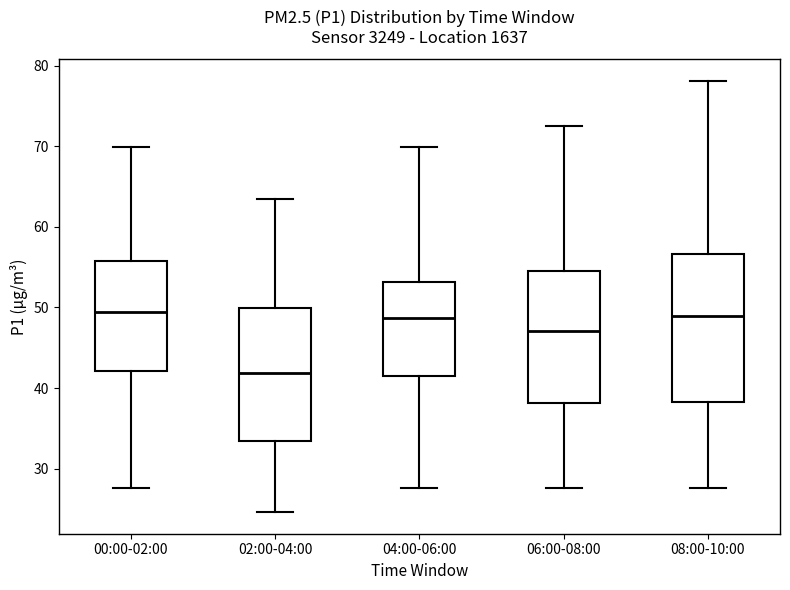

Reading left to right, read every box against the y-axis: the position of its median line, the range the box covers, and the ends of its whiskers. The values are not printed on the chart, so give them approximately, as read against the axis.

00:00-02:00: median 49, box 42 to 56, whiskers 28 to 70
02:00-04:00: median 42, box 33 to 50, whiskers 25 to 64
04:00-06:00: median 49, box 42 to 53, whiskers 28 to 70
06:00-08:00: median 47, box 38 to 55, whiskers 28 to 73
08:00-10:00: median 49, box 38 to 57, whiskers 28 to 78